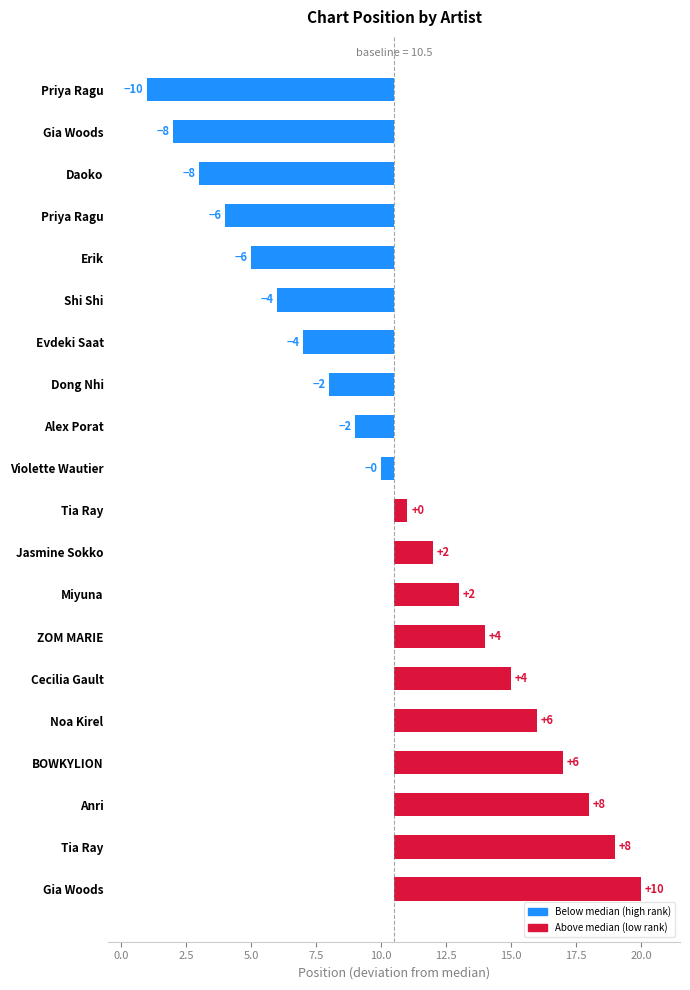

The value at Gia Woods is 9.5. True or false?

True